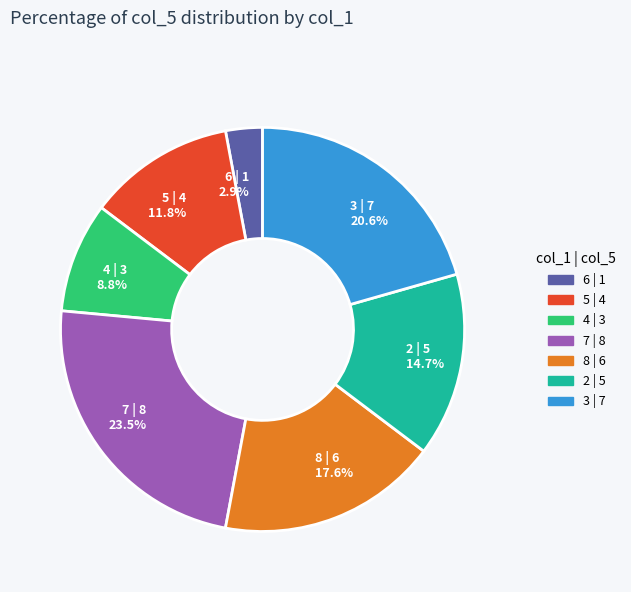

Rank the categories by value from lowest to highest.

6 | 1 2.9%, 4 | 3 8.8%, 5 | 4 11.8%, 2 | 5 14.7%, 8 | 6 17.6%, 3 | 7 20.6%, 7 | 8 23.5%